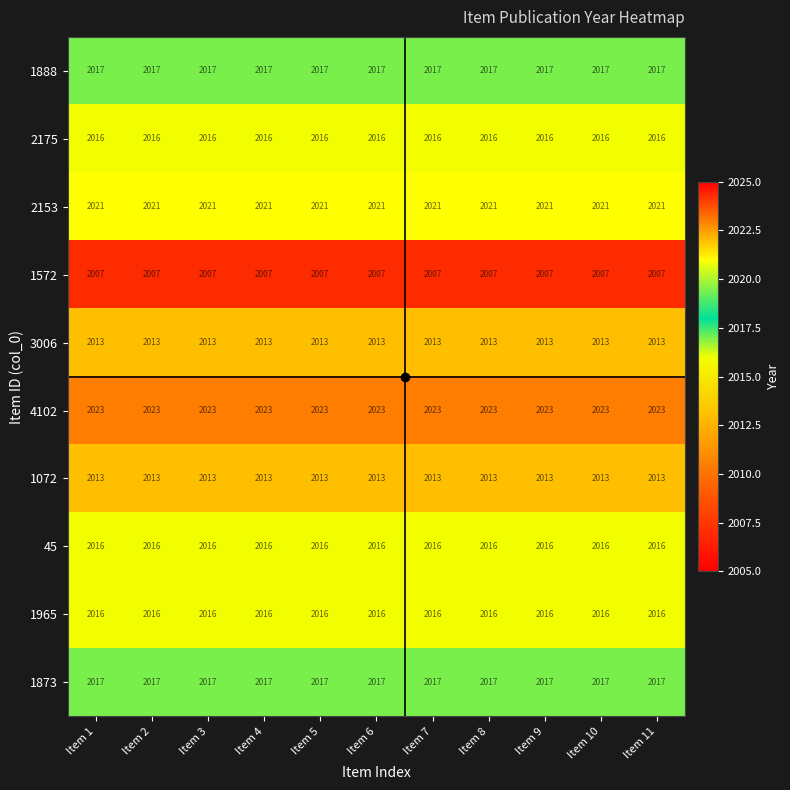

Is the value of 1873 at Item 9 greater than the value of 1965 at Item 8?

Yes